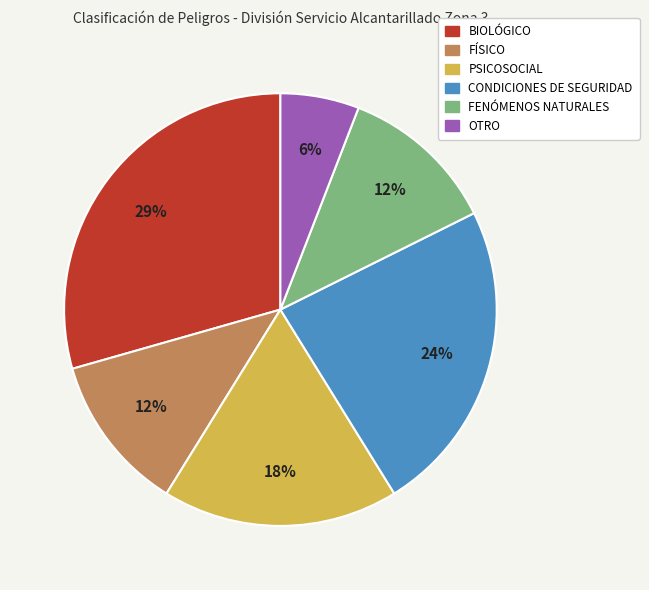

To the nearest percent, what is the difference between the FENÓMENOS NATURALES and PSICOSOCIAL slice percentages?

6%